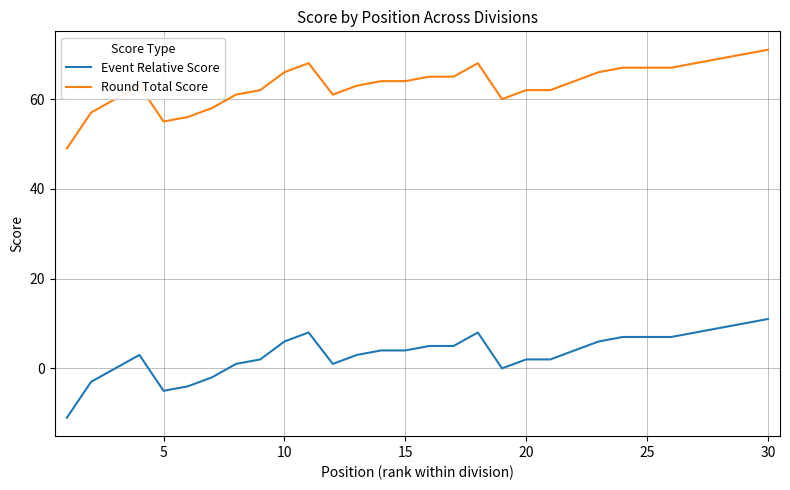

True or false: Round Total Score and Event Relative Score cross at least once.

False